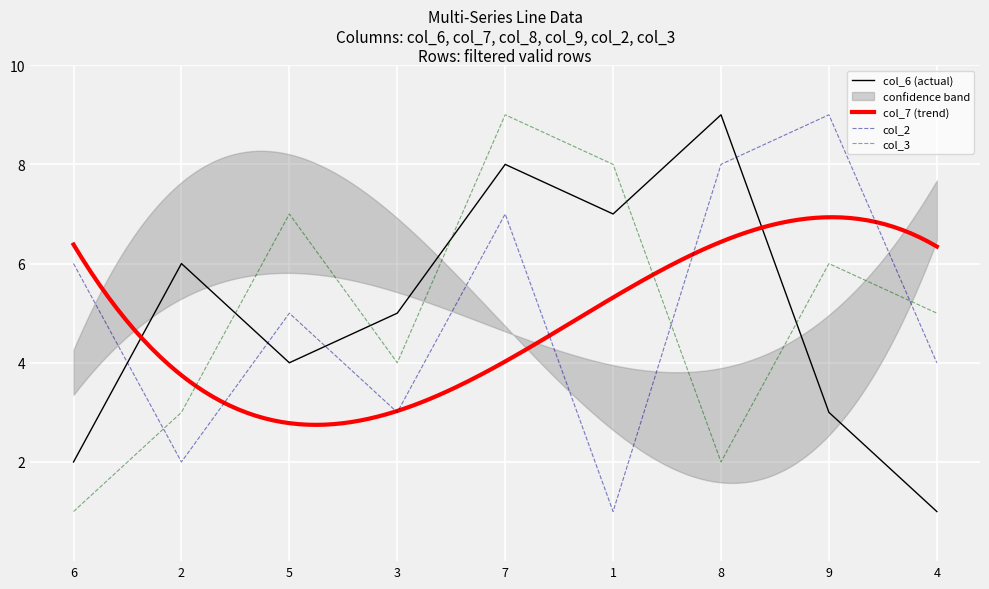

In col_6, how many points are higher than both neighbors (excluding endpoints)?

3